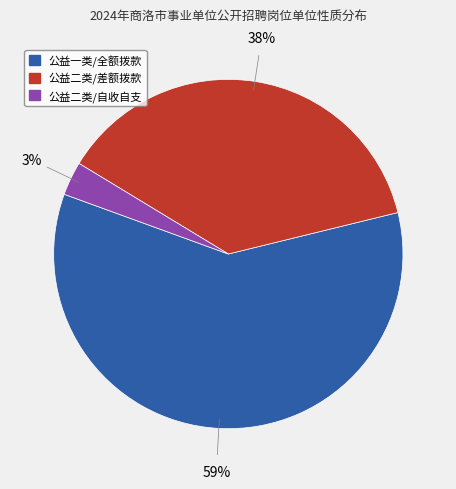

To the nearest percent, what percentage of the pie is 公益一类/全额拨款?

59%